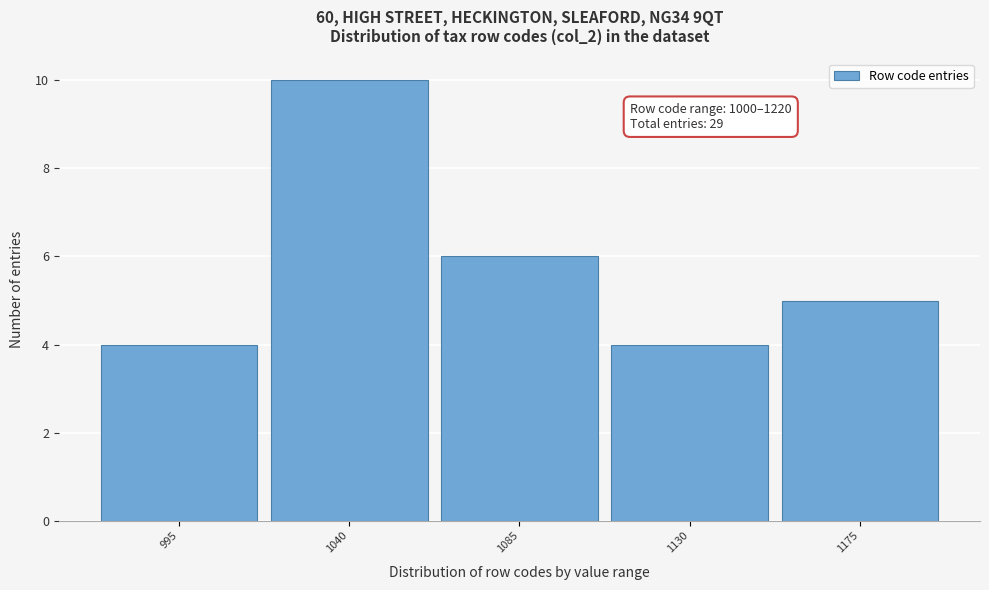

Reading right to left, list all the values displayed in this chart.

5	4	6	10	4